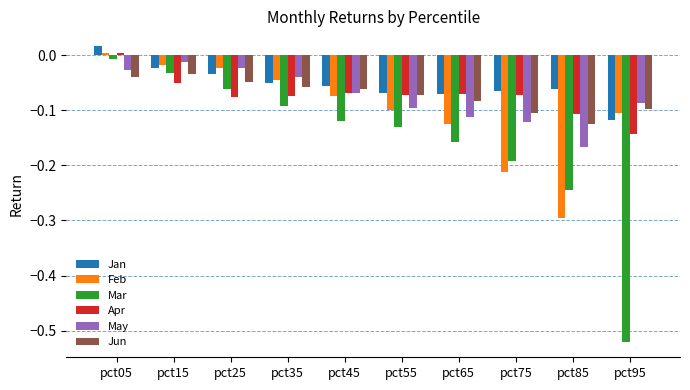

Does the chart contain any negative values?

Yes